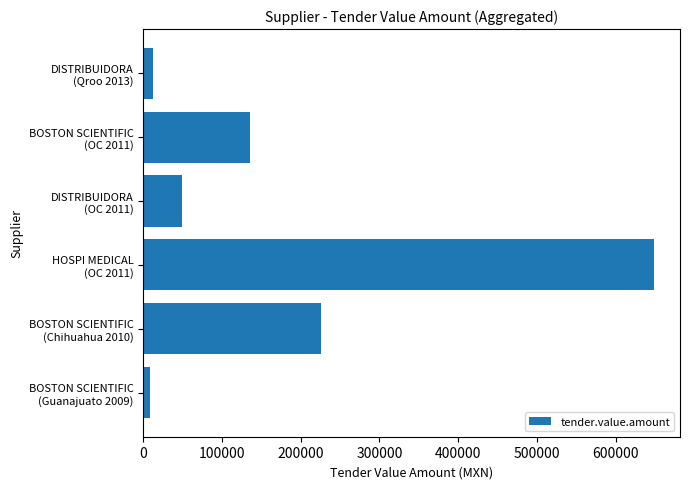

Reading bottom to top, extract all data points from this chart.

9140.6	225717.0	649149.2	49682.9	135077.4	11901.6